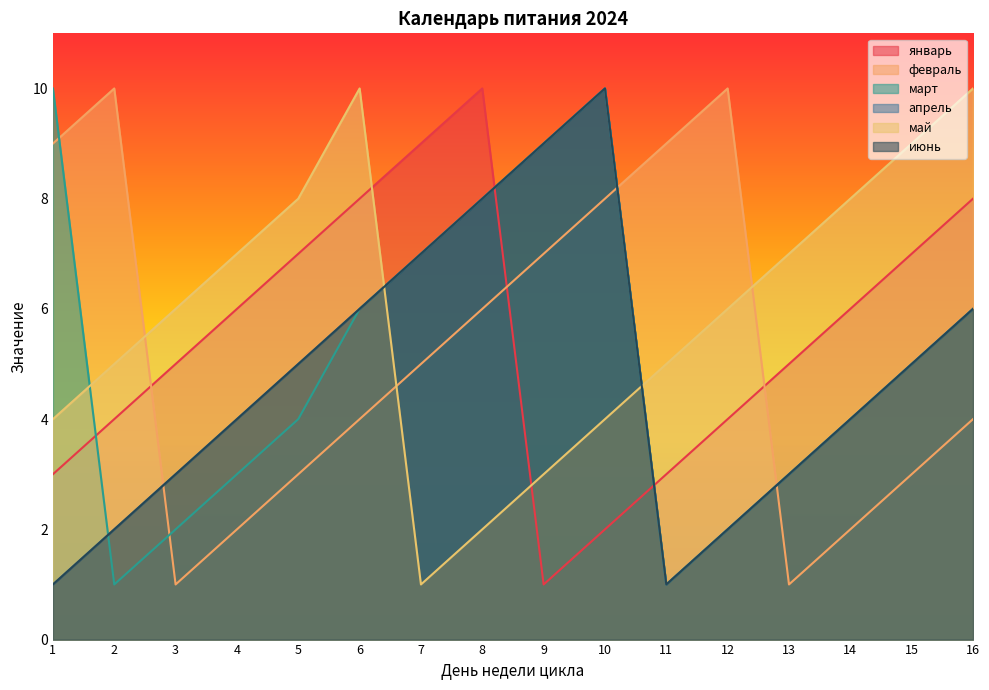

What is the difference between the апрель values at 8 and 14?

4